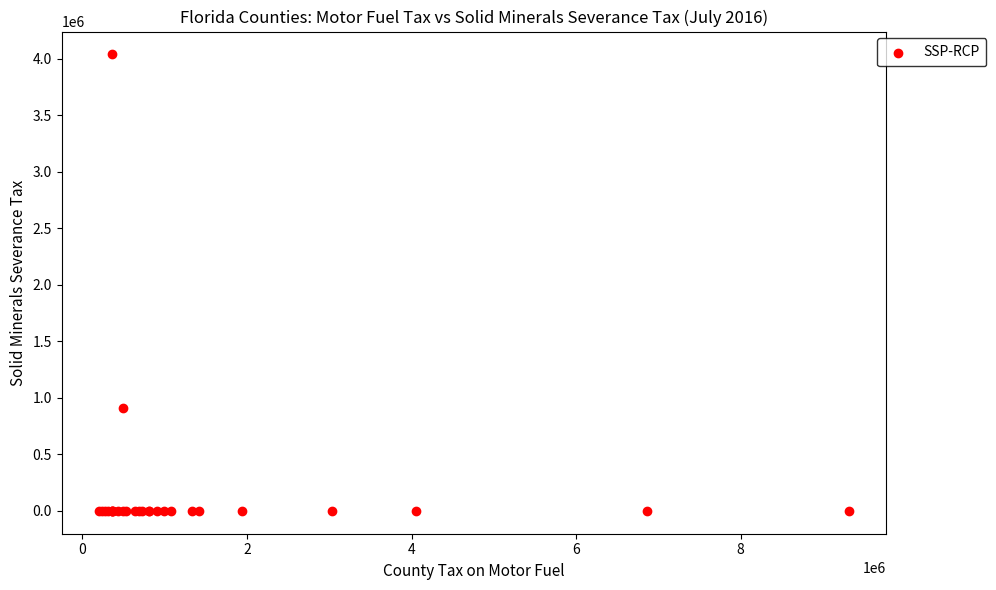

What Y value in the scatter plot is closest to 2020339?

911491.8